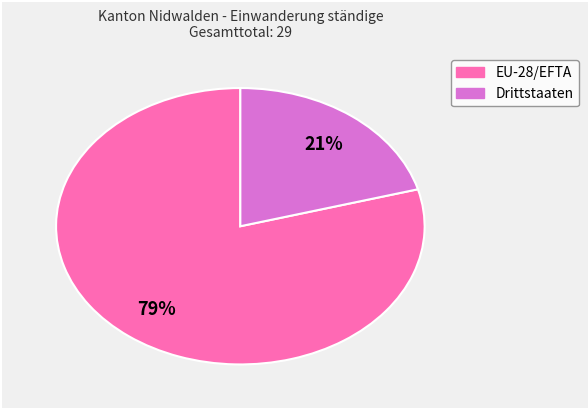

Is there any slice that represents more than half of the pie?

Yes